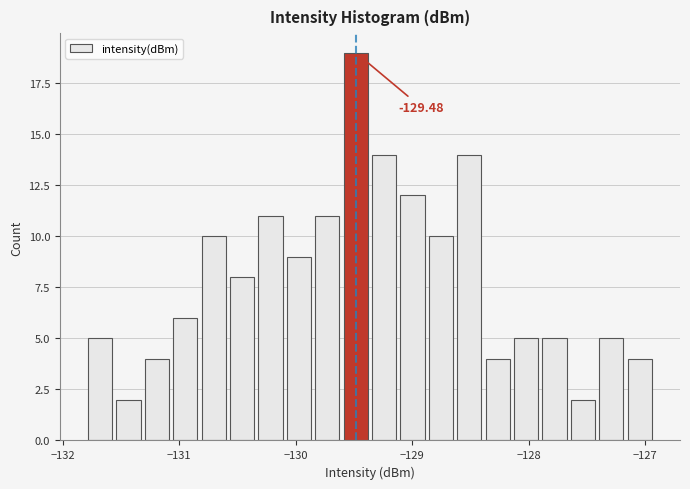

Around what value on the x-axis is the tallest bar? Give the approximate position of its centre, as read against the axis.

-129.5